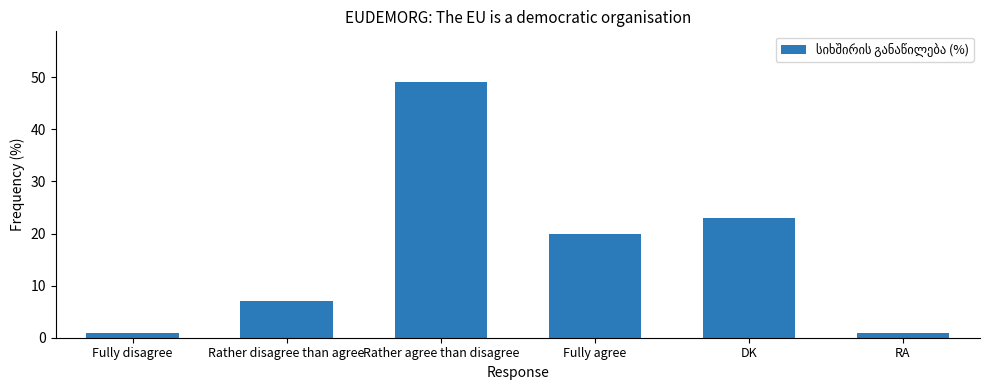

What is the sum of the values at Rather agree than disagree and Rather disagree than agree?

56